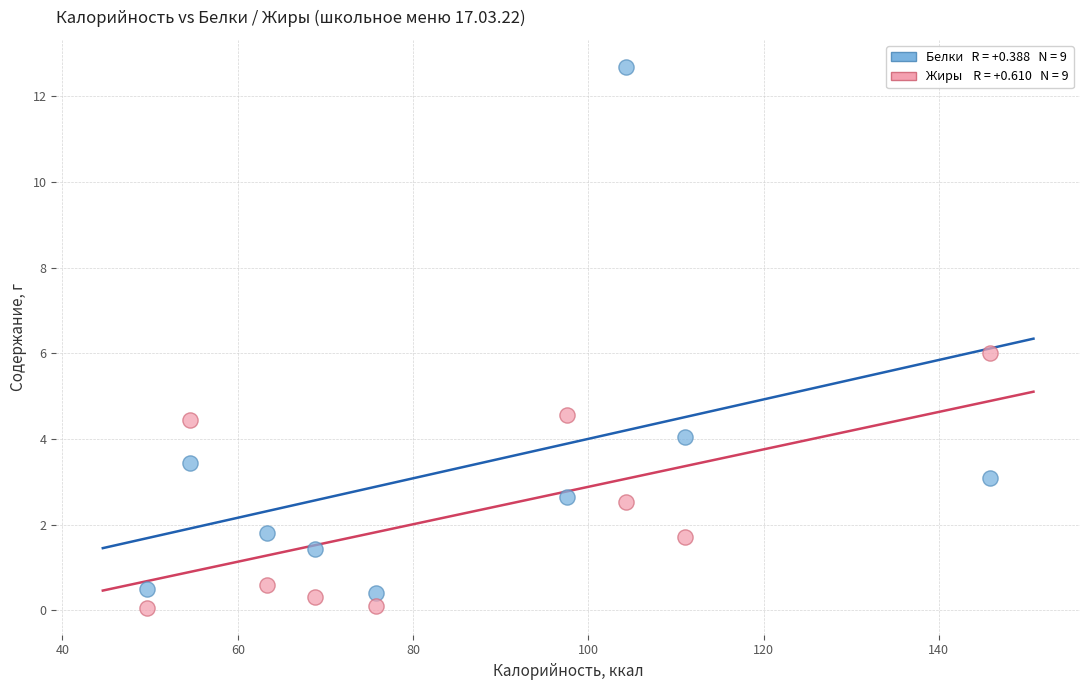

Across all data points, what is the range of X values (max minus min)?

96.2